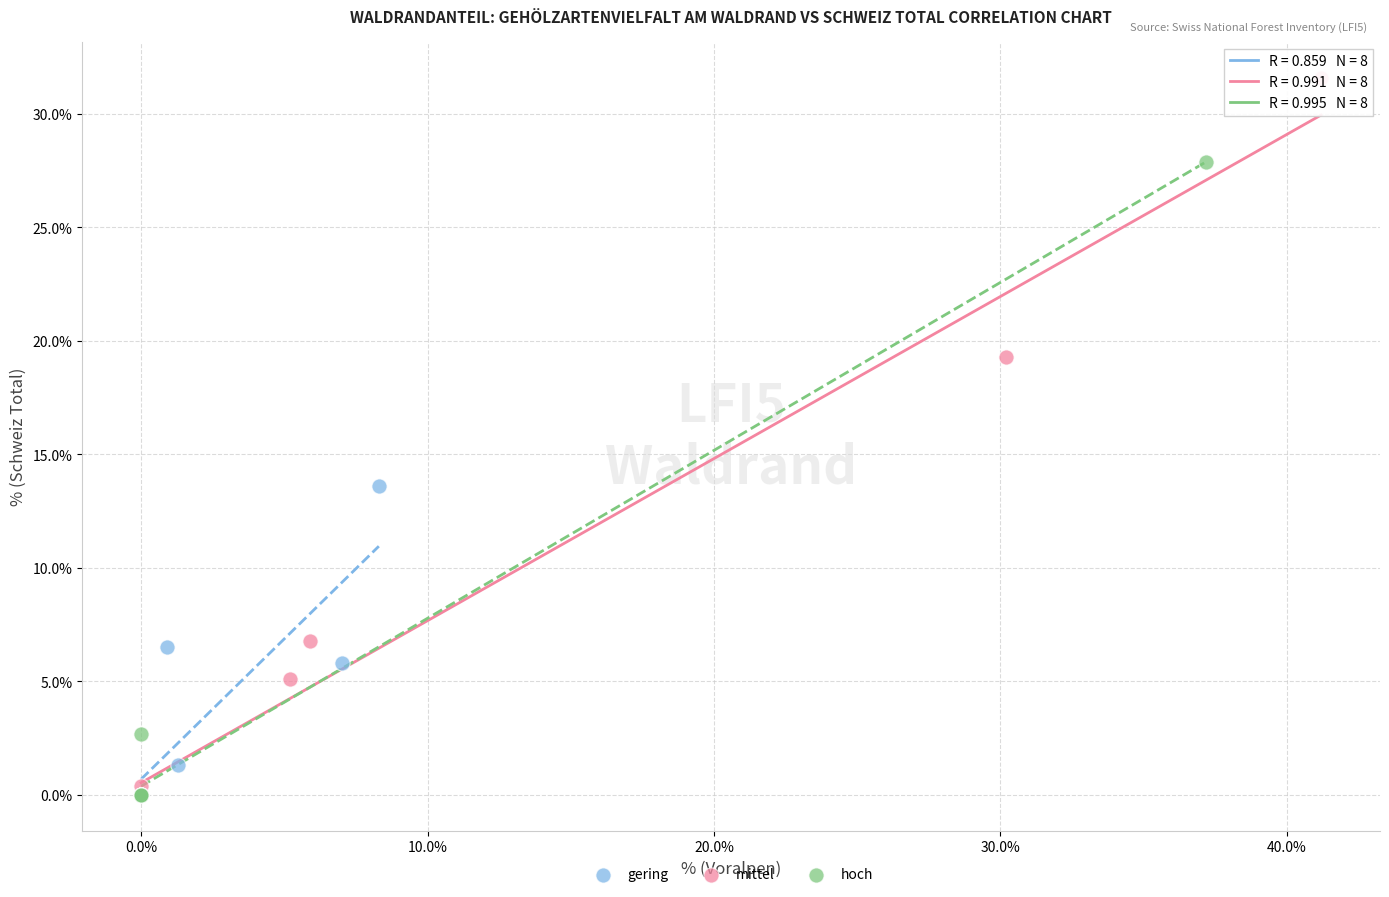

Which series contains the highest Y value?

mittel